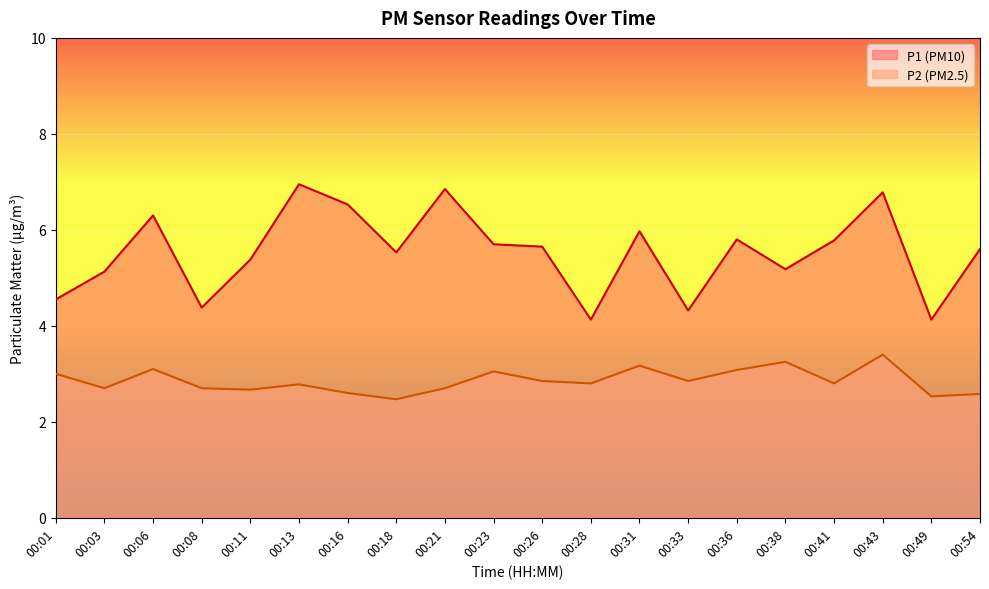

True or false: P2 and P1 cross at least once.

False